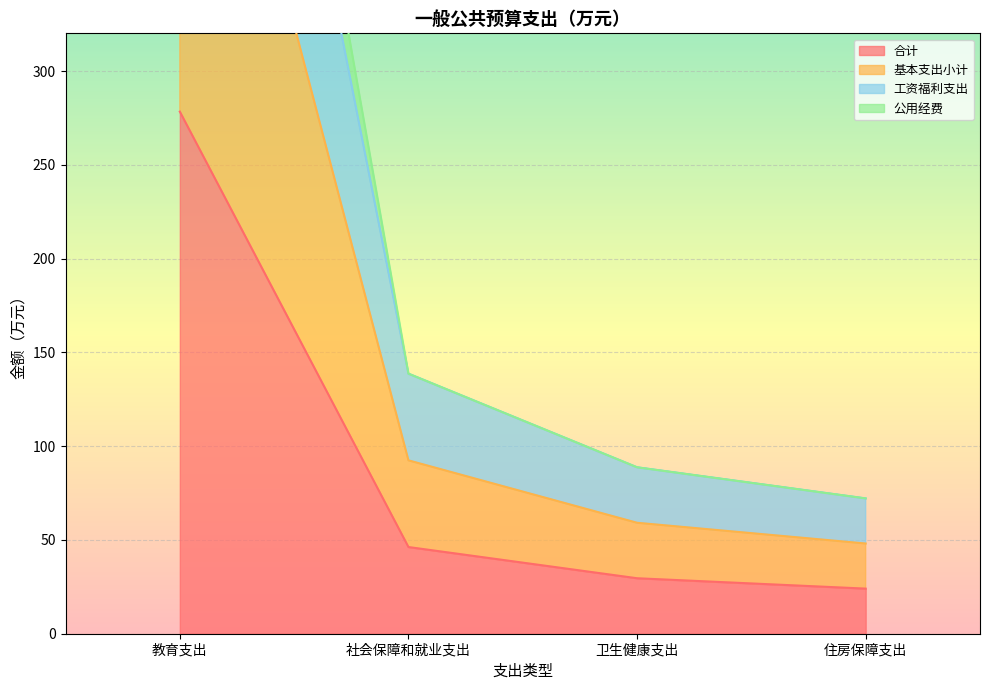

How many data points does each series have?

4